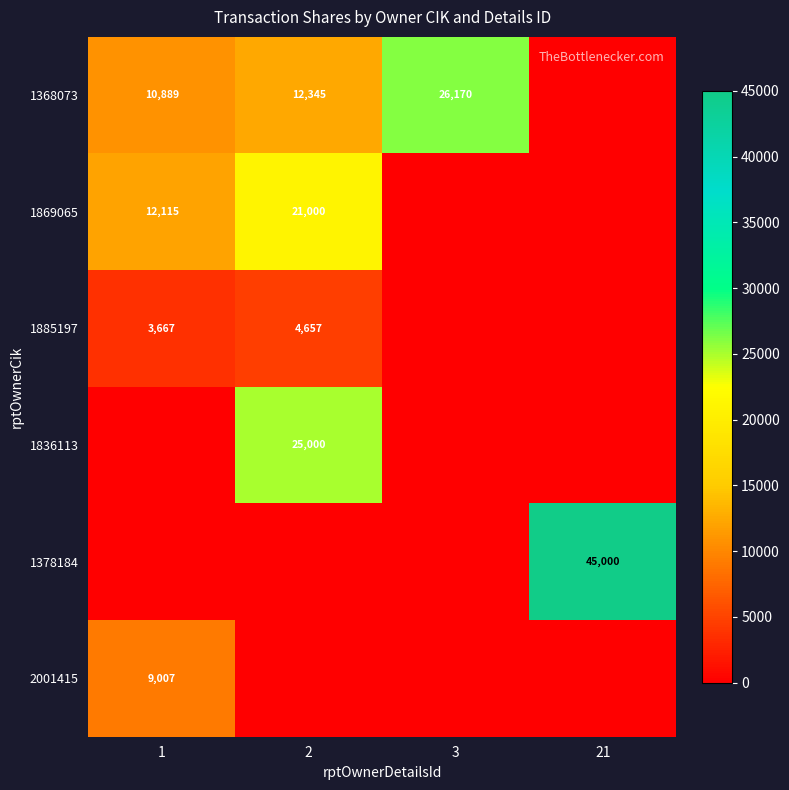

What is the difference between the 1869065 values at 1 and 2?

8885